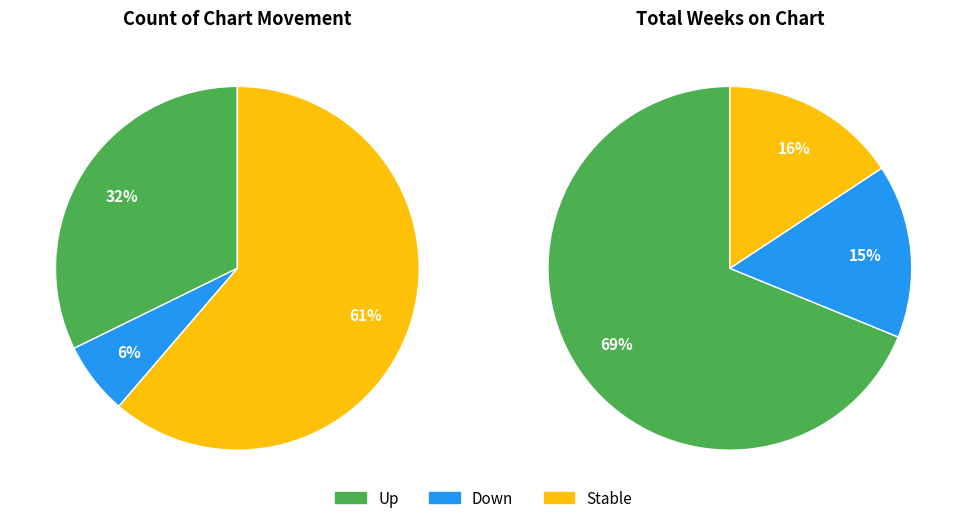

Is it true that down is 6% of the pie?

True